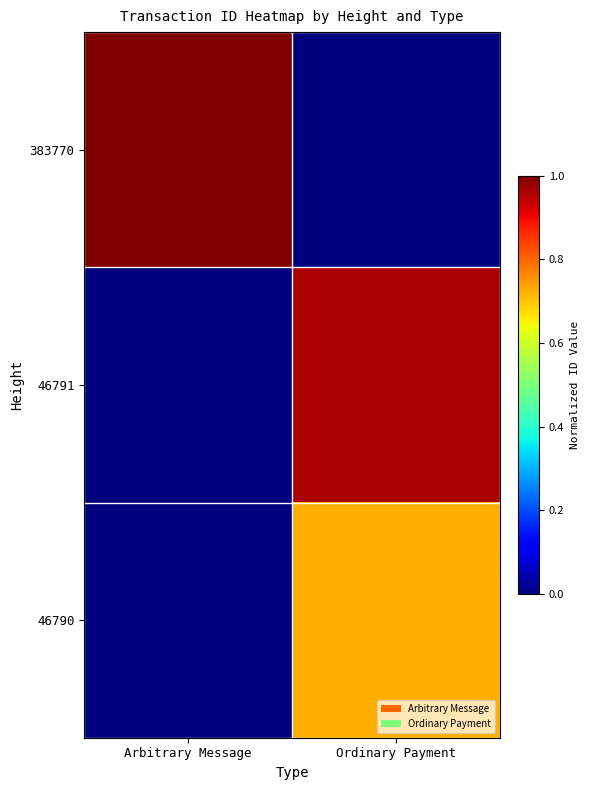

Reading right to left, transcribe all the data shown in this chart.

383770: Ordinary Payment=0.0	Arbitrary Message=1.0
46791: Ordinary Payment=1.0	Arbitrary Message=0.0
46790: Ordinary Payment=0.7	Arbitrary Message=0.0